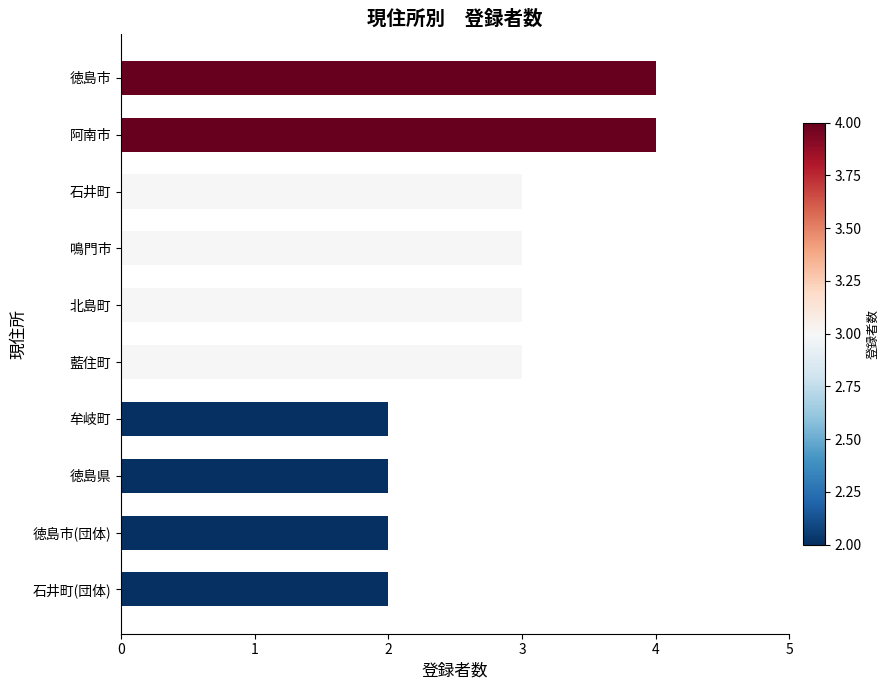

Are the bars grouped side by side (vs. stacked)?

No